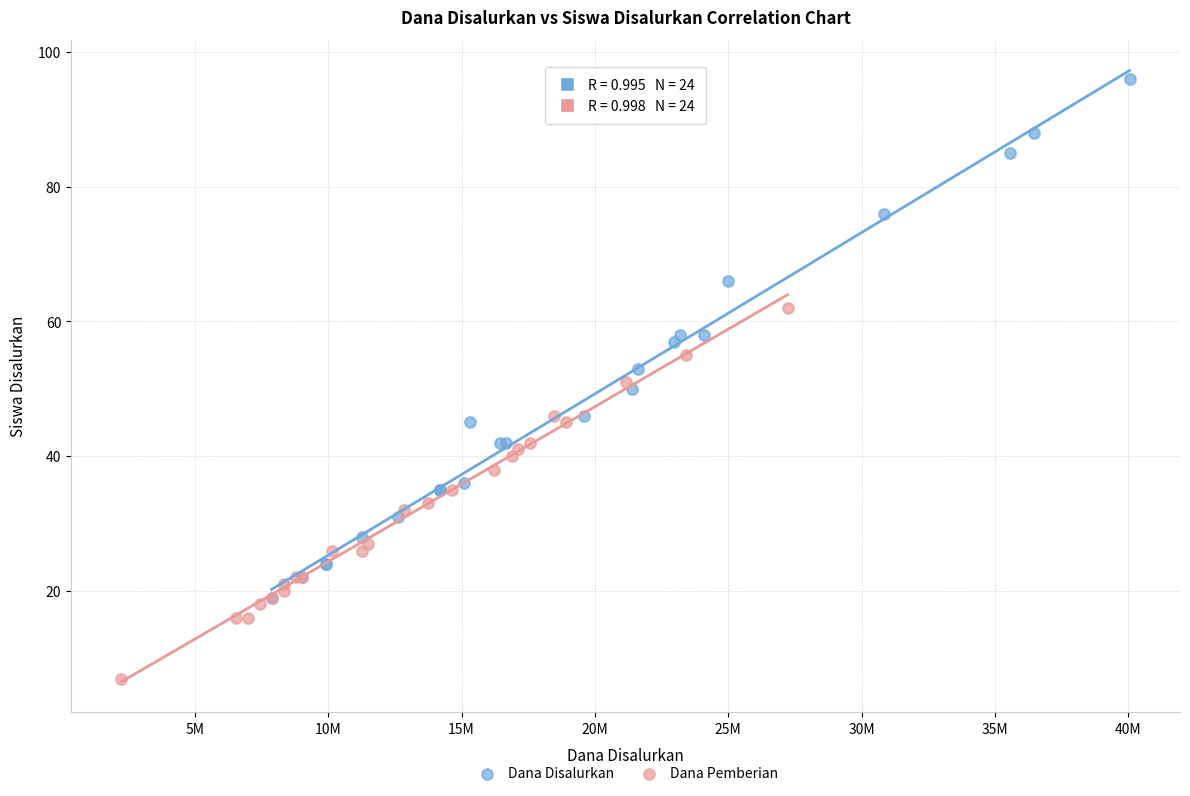

Which series reaches the maximum Y coordinate?

Dana Disalurkan